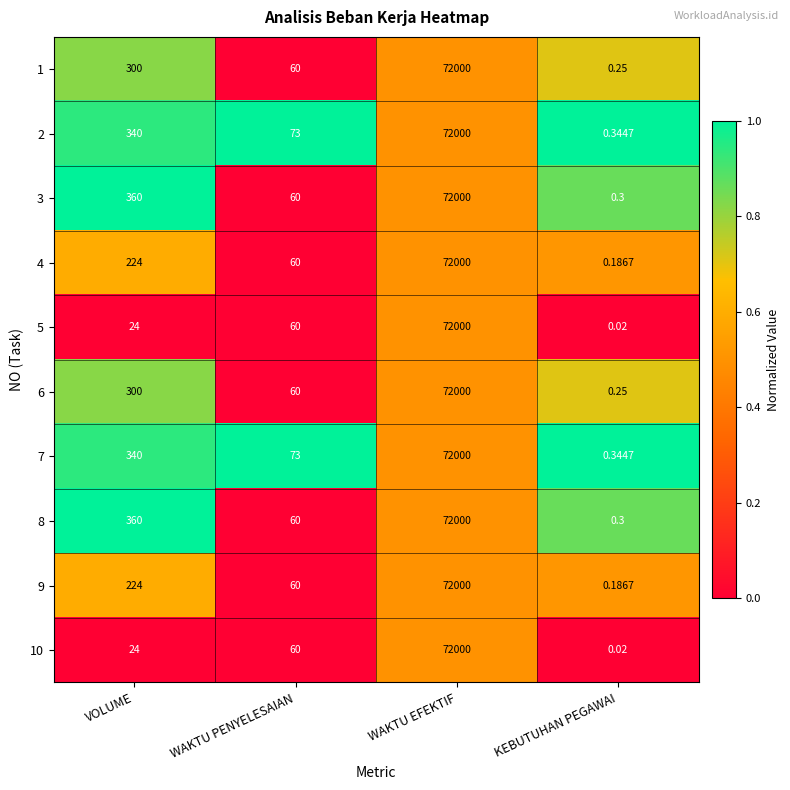

What is the total value across all series at WAKTU PENYELESAIAN?

626.0